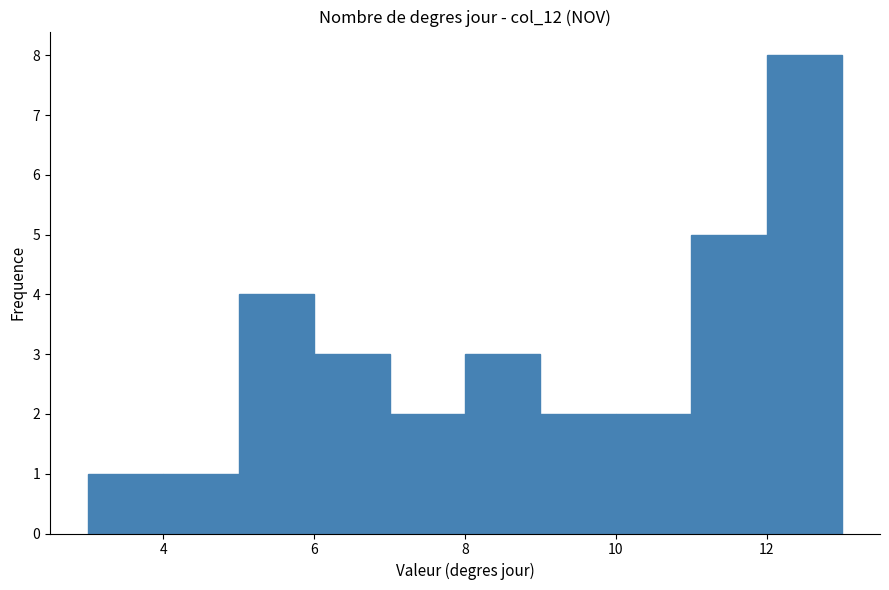

Reading left to right, list every bar in this chart as the range it spans on the x-axis followed by its height. The values are not printed on the chart, so give them approximately, as read against the axis.

3 to 4: 1
4 to 5: 1
5 to 6: 4
6 to 7: 3
7 to 8: 2
8 to 9: 3
9 to 10: 2
10 to 11: 2
11 to 12: 5
12 to 13: 8